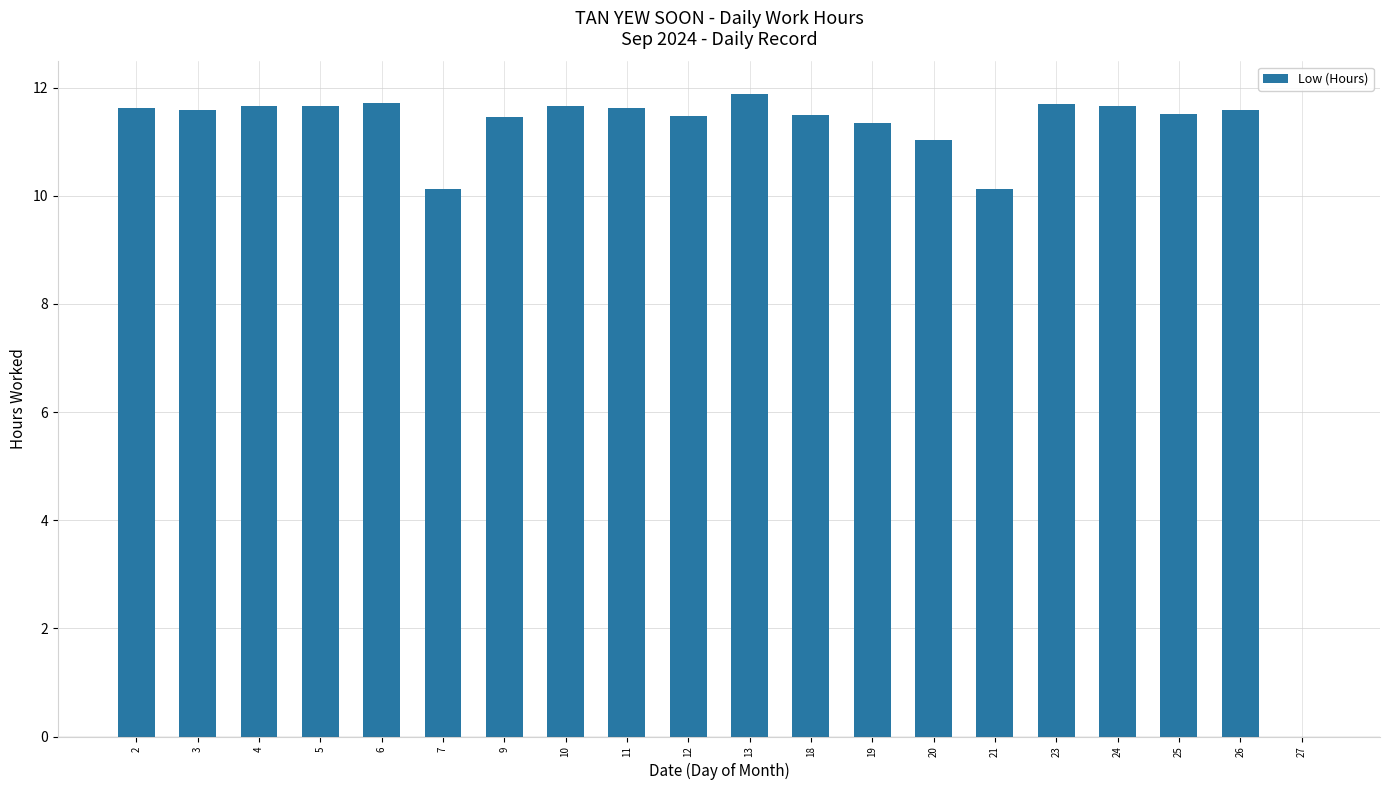

Is it true that the value at 13 is 20.3?

False